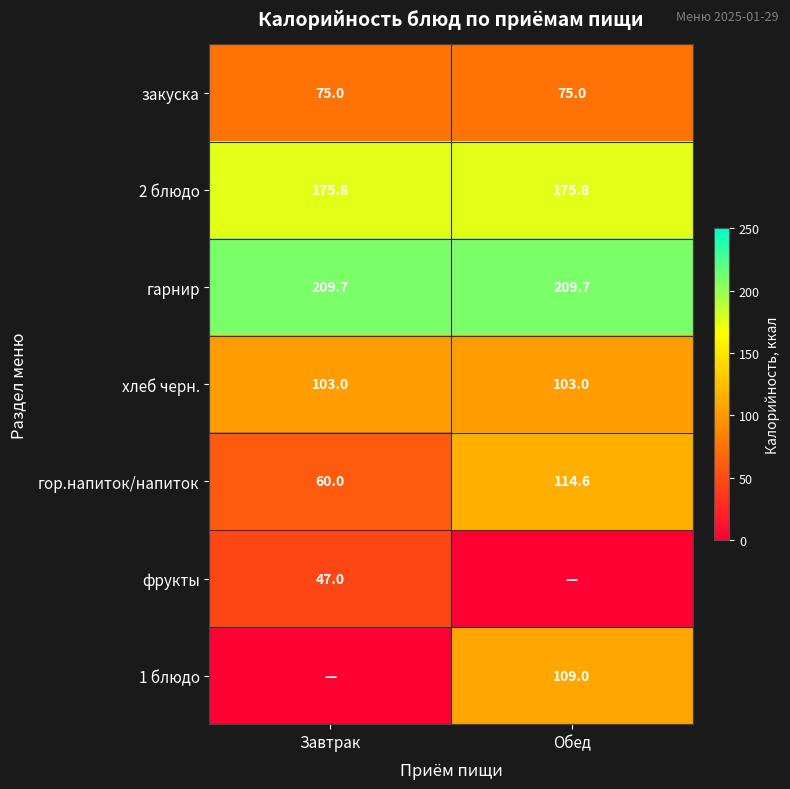

What value does the хлеб черн. series have at Завтрак?

103.0